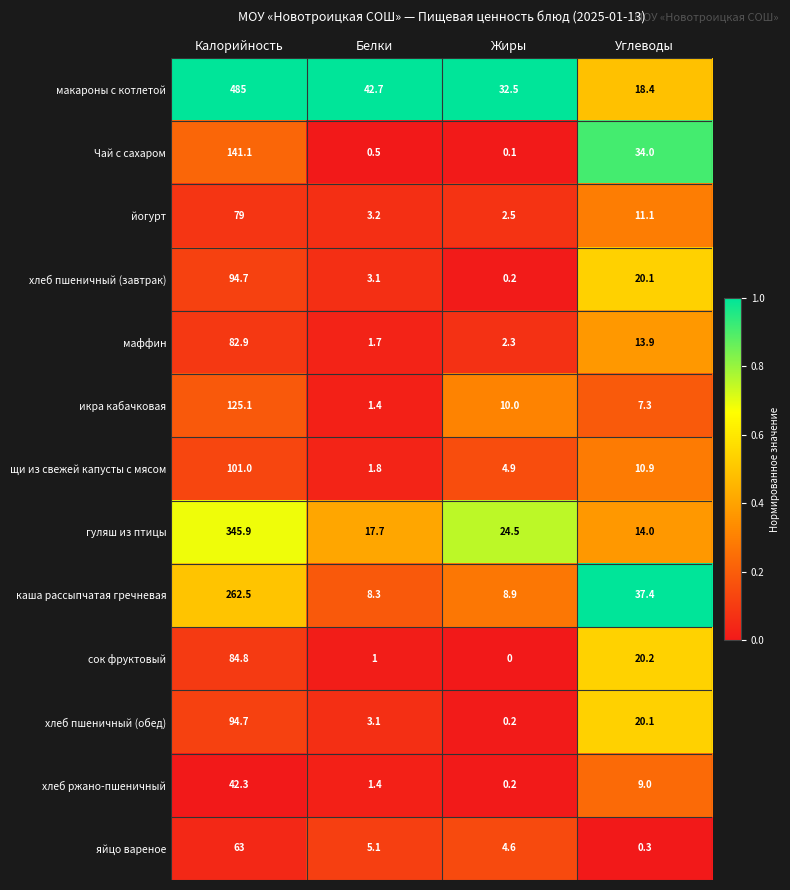

Which series has the widest spread of values?

макароны с котлетой